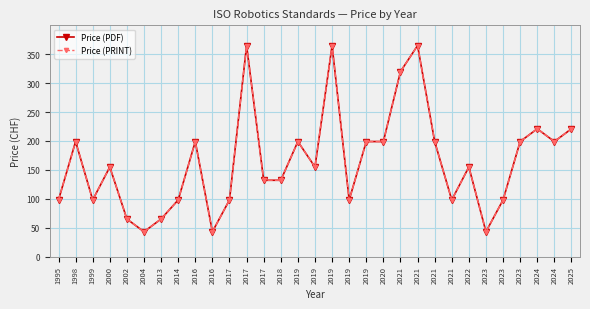

Where is the first local minimum for Price (PDF)?

1999